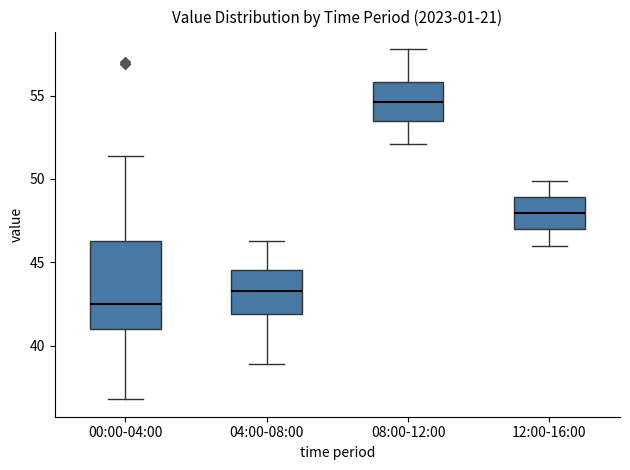

Reading left to right, transcribe this box plot: for each box, give where its median line is, the range the box spans, and where its two whiskers end, as read against the y-axis. The values are not printed on the chart, so give them approximately, as read against the axis.

00:00-04:00: median 42.5, box 41.0 to 46.5, whiskers 37.0 to 51.5
04:00-08:00: median 43.5, box 42.0 to 44.5, whiskers 39.0 to 46.5
08:00-12:00: median 54.5, box 53.5 to 56.0, whiskers 52.0 to 58.0
12:00-16:00: median 48.0, box 47.0 to 49.0, whiskers 46.0 to 50.0